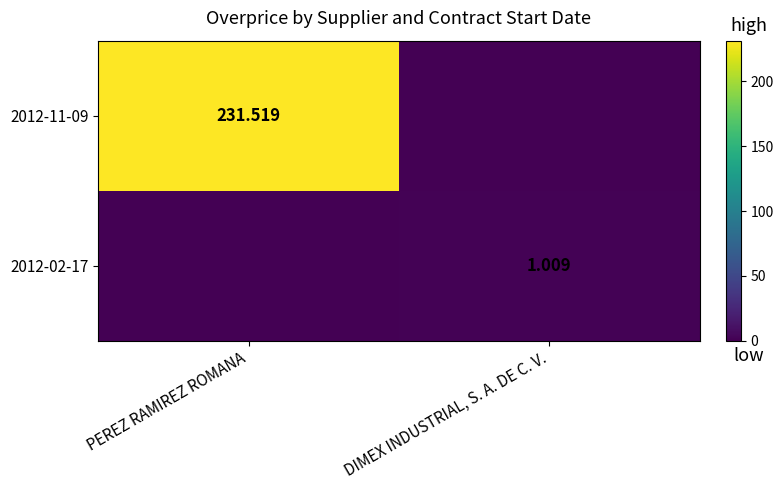

Is the value of 2012-11-09 at PEREZ RAMIREZ ROMANA greater than the value of 2012-02-17 at DIMEX INDUSTRIAL, S. A. DE C. V.?

Yes